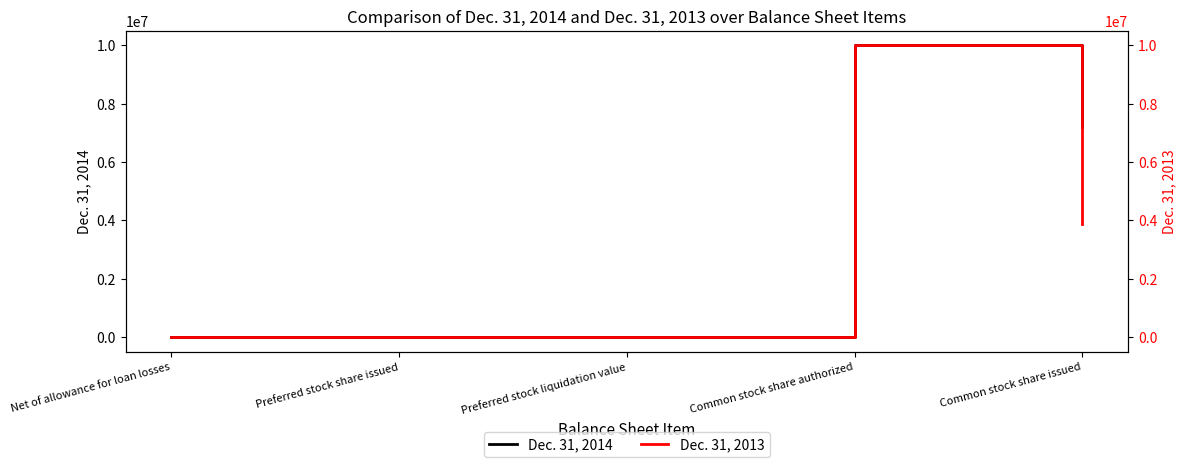

Where is the first local minimum for Dec. 31, 2014?

Preferred stock liquidation value